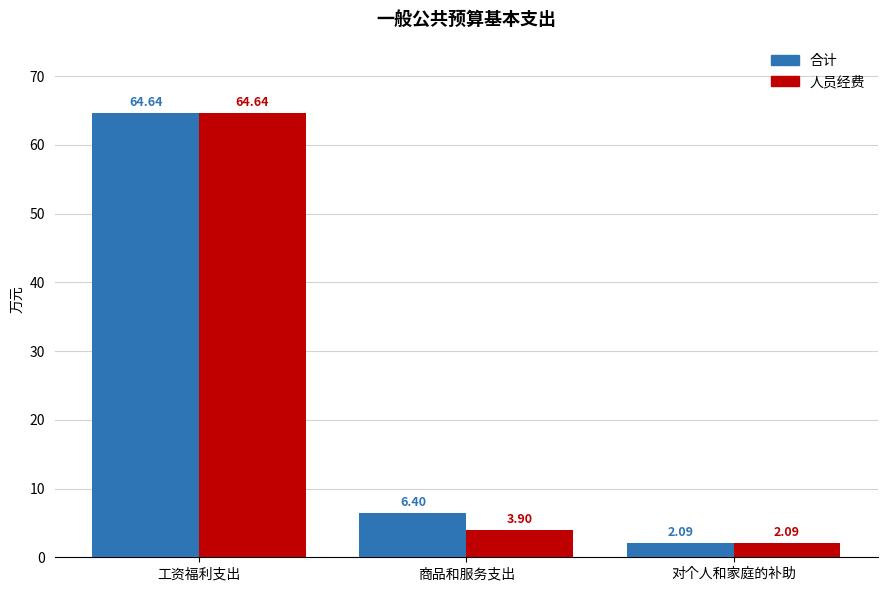

List the labels in order of 合计 value, largest first.

工资福利支出, 商品和服务支出, 对个人和家庭的补助